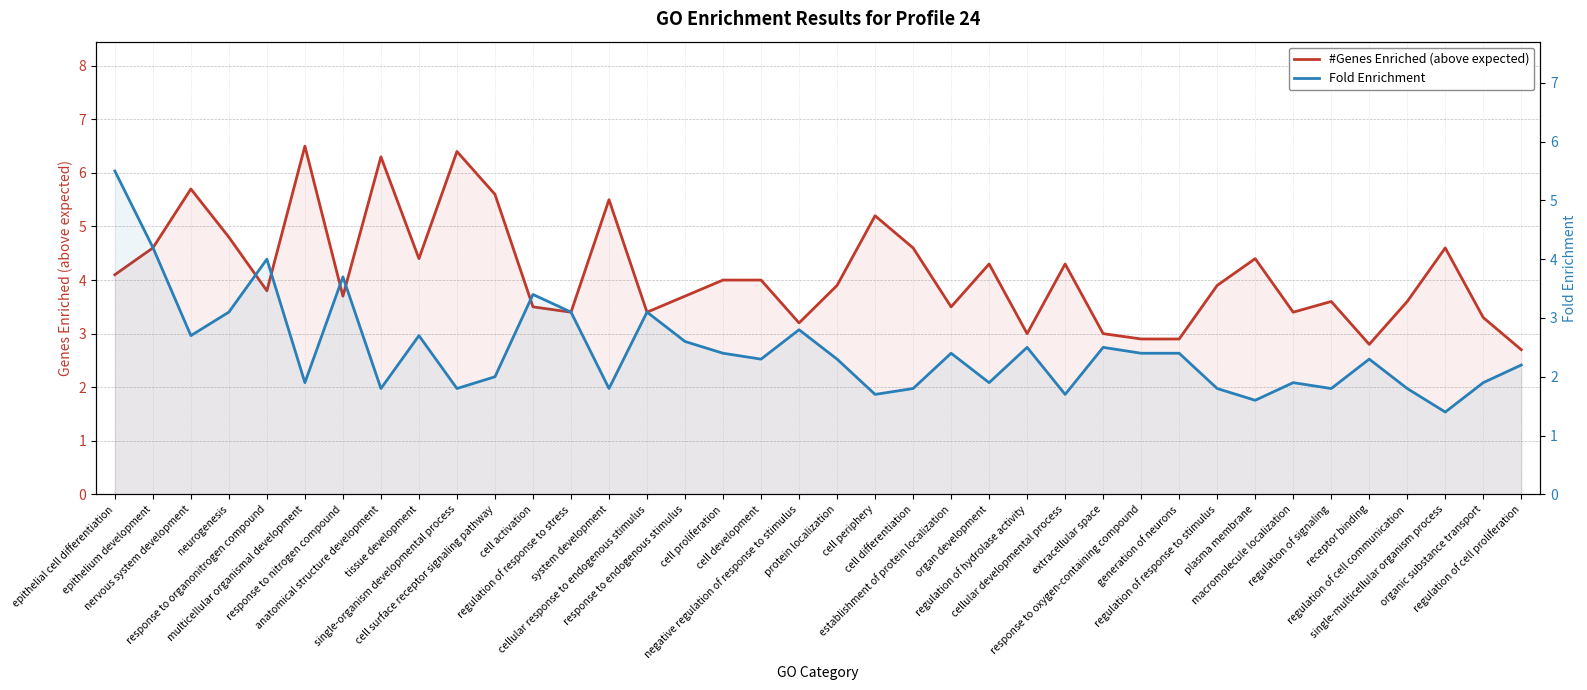

Where is the first local maximum for Fold Enrichment?

response to organonitrogen compound